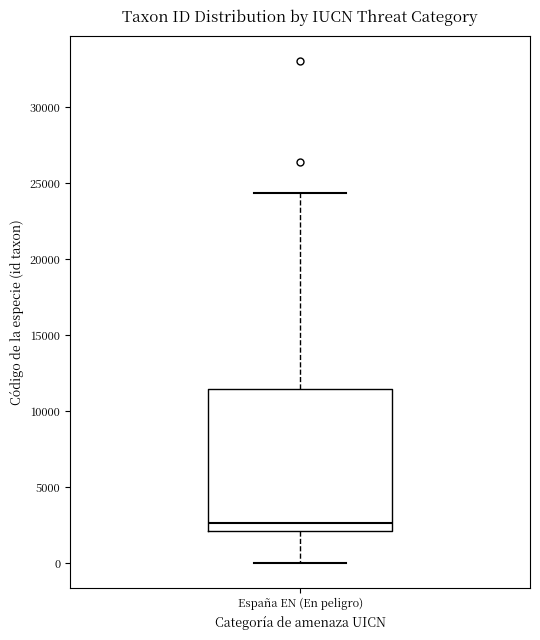

Where does the upper whisker of the box for España EN (En peligro) end on the y-axis? The values are not printed on the chart, so give them approximately, as read against the axis.

24500